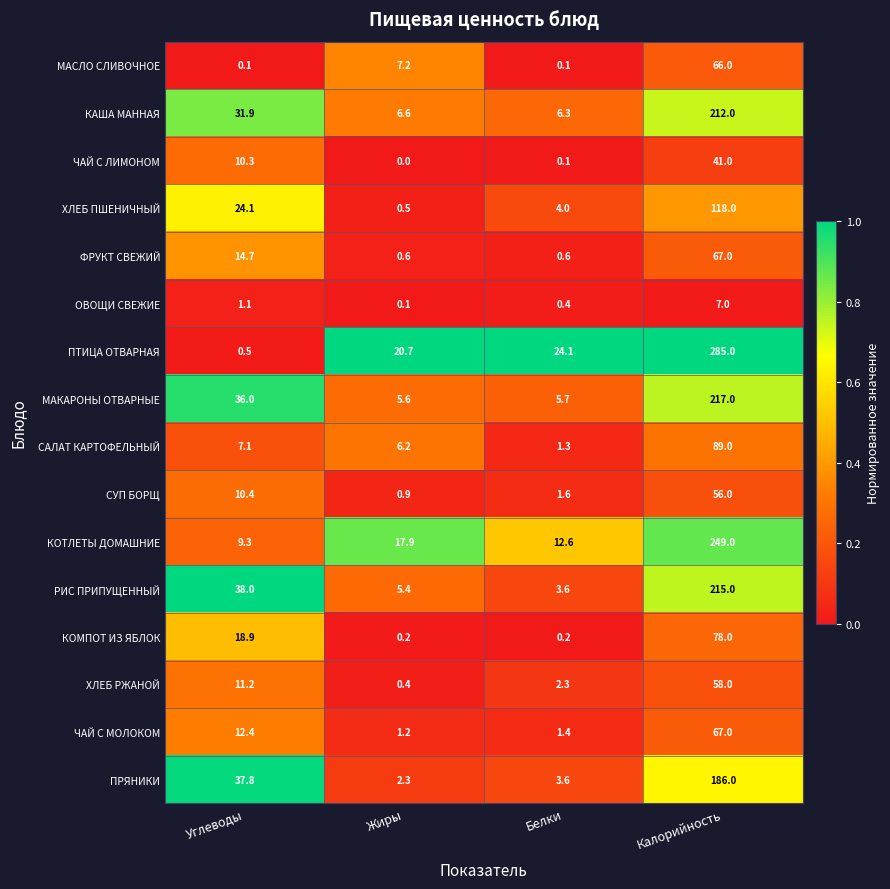

What is the sum of the ЧАЙ С ЛИМОНОМ values at Калорийность and Белки?

41.1